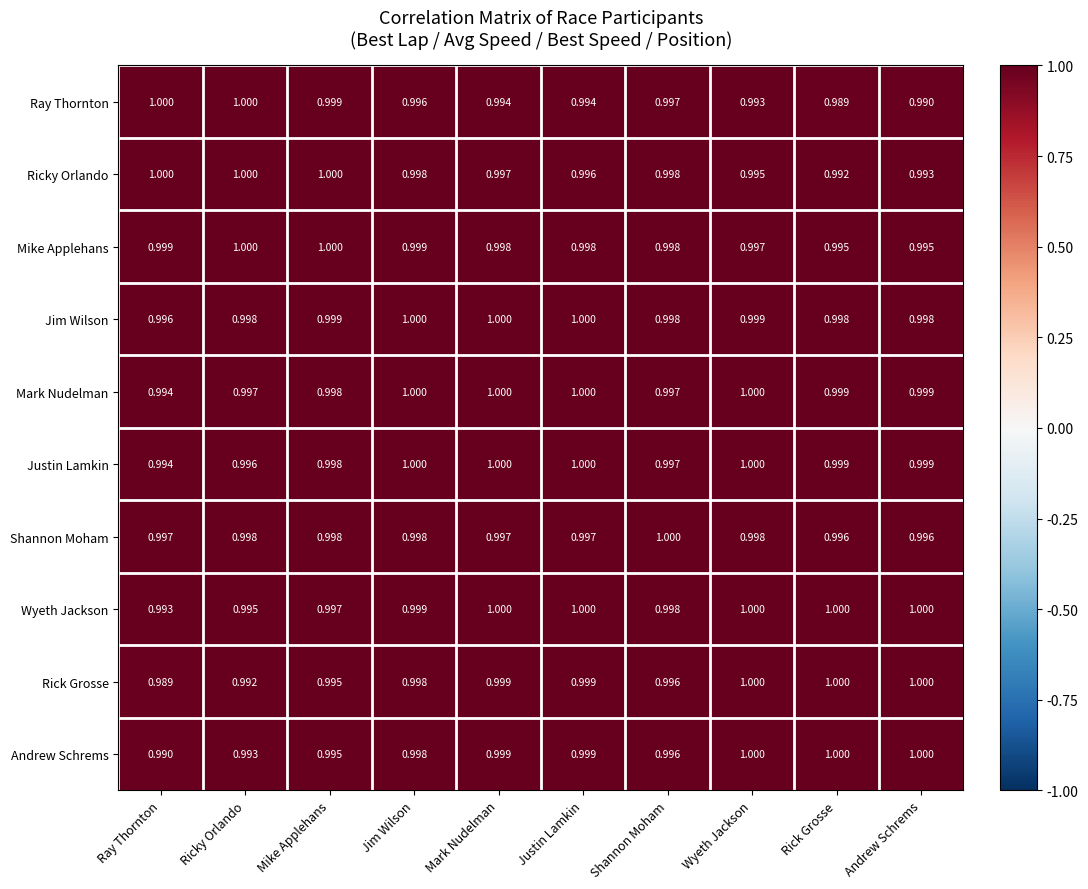

At which category is the sum across all series the highest?

Jim Wilson